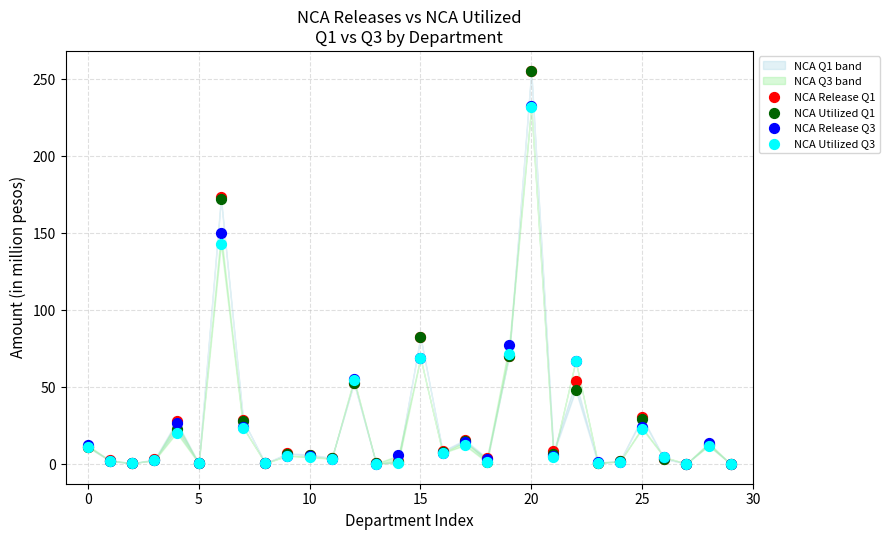

Across all series, what Y value is closest to 127?

143.2